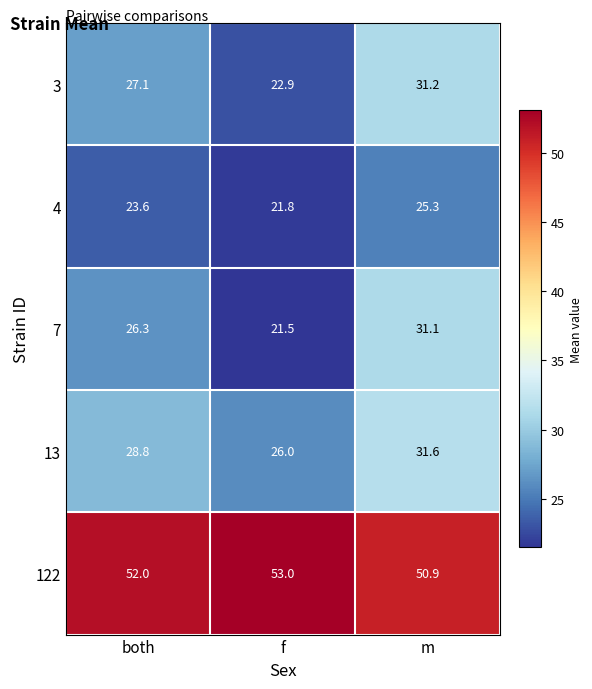

Rank the series by their maximum value, from lowest to highest.

4, 7, 3, 13, 122